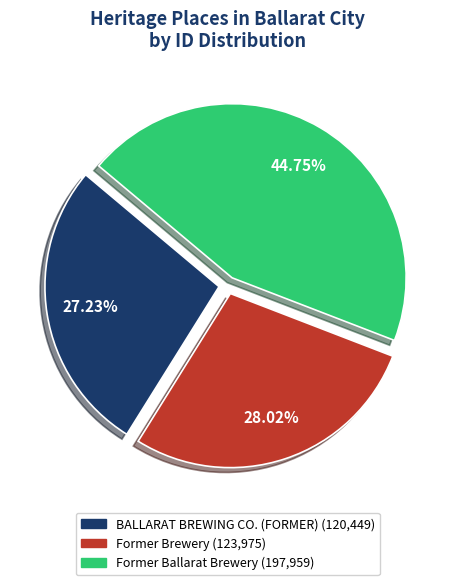

What percentage is the Former Ballarat Brewery slice, to the nearest percent?

45%